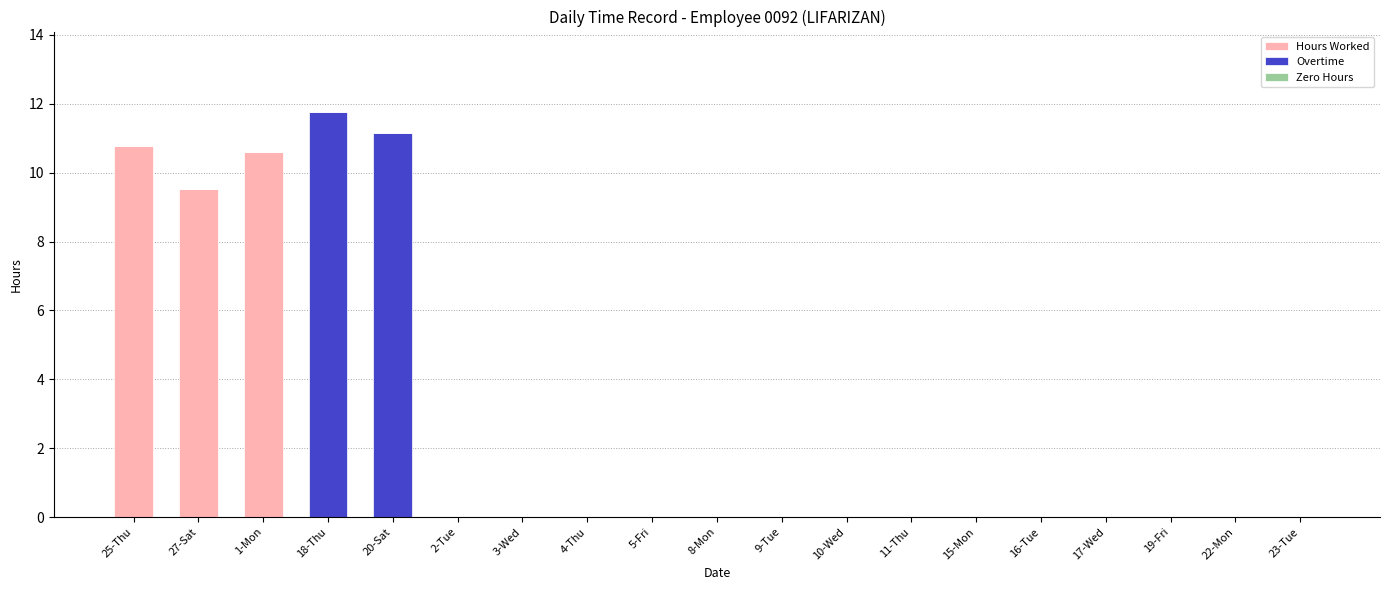

The Hours Worked series shows 0.0 at 22-Mon. True or false?

True